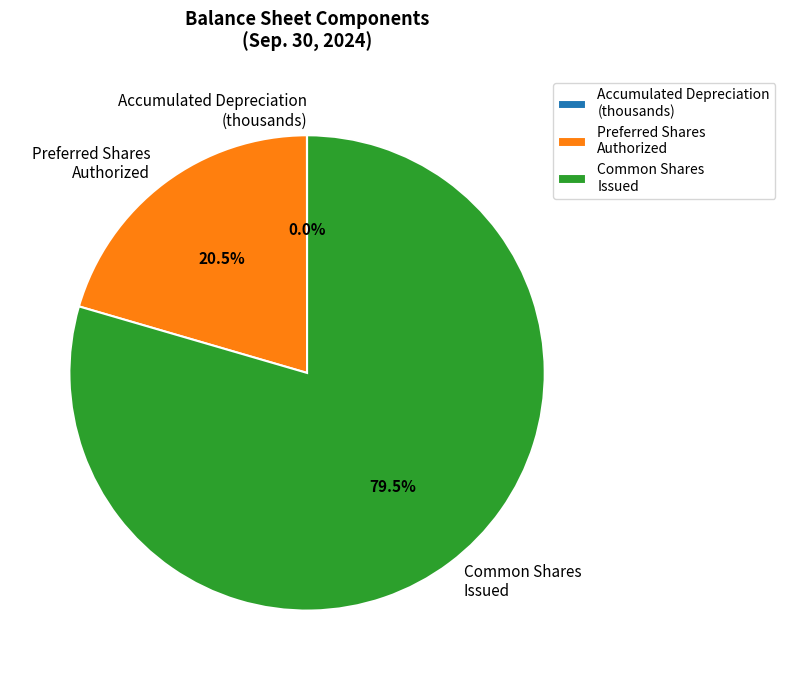

Which slice represents more than half of the pie?

Common Shares Issued